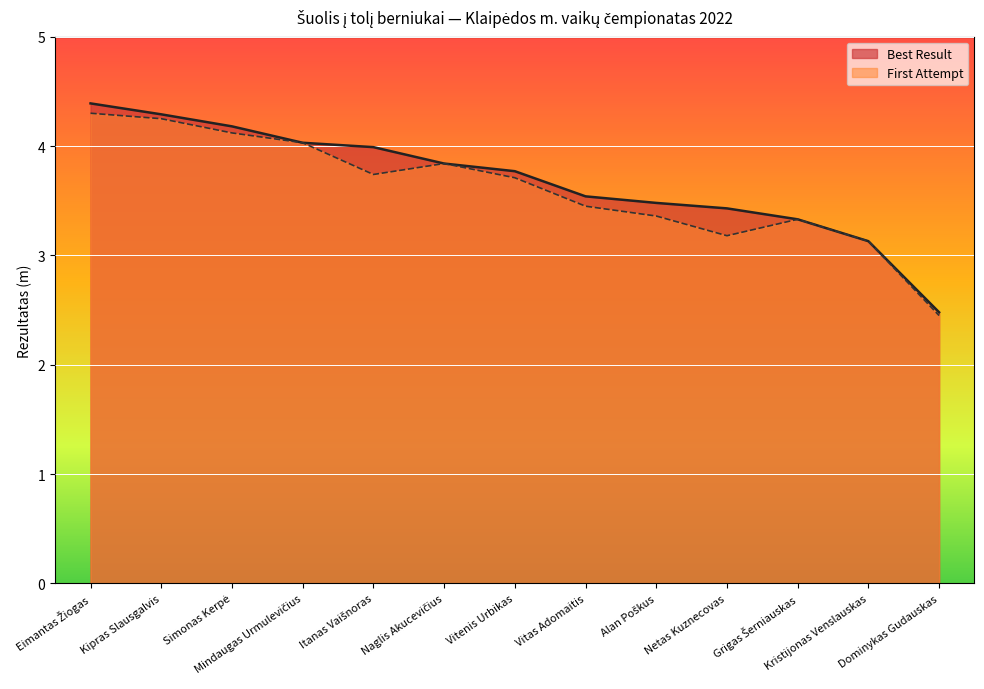

The Best Result series shows 3.5 at Alan Poškus. True or false?

True